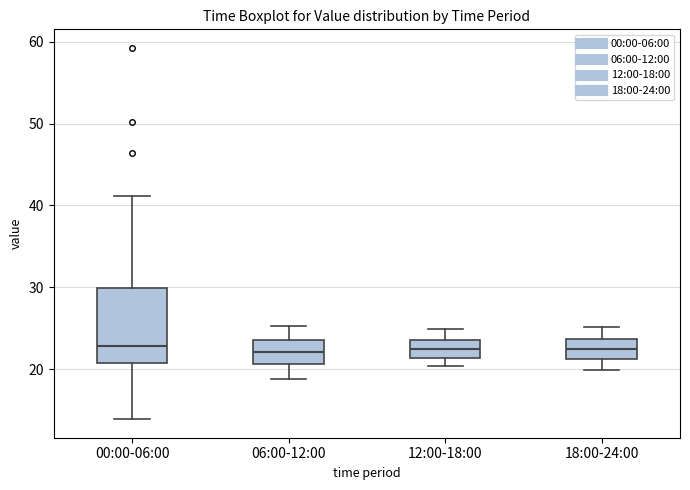

Reading left to right, transcribe this box plot: for each box, give where its median line is, the range the box spans, and where its two whiskers end, as read against the y-axis. The values are not printed on the chart, so give them approximately, as read against the axis.

00:00-06:00: median 23, box 21 to 30, whiskers 14 to 41
06:00-12:00: median 22, box 21 to 24, whiskers 19 to 25
12:00-18:00: median 22, box 21 to 24, whiskers 20 to 25
18:00-24:00: median 22, box 21 to 24, whiskers 20 to 25